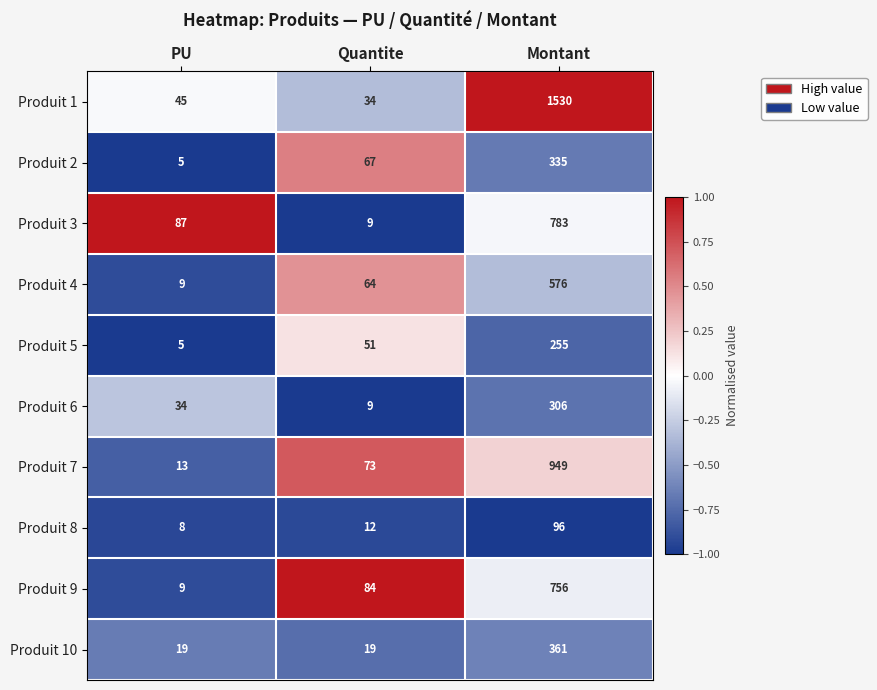

At which category does the chart reach its minimum across all series?

PU